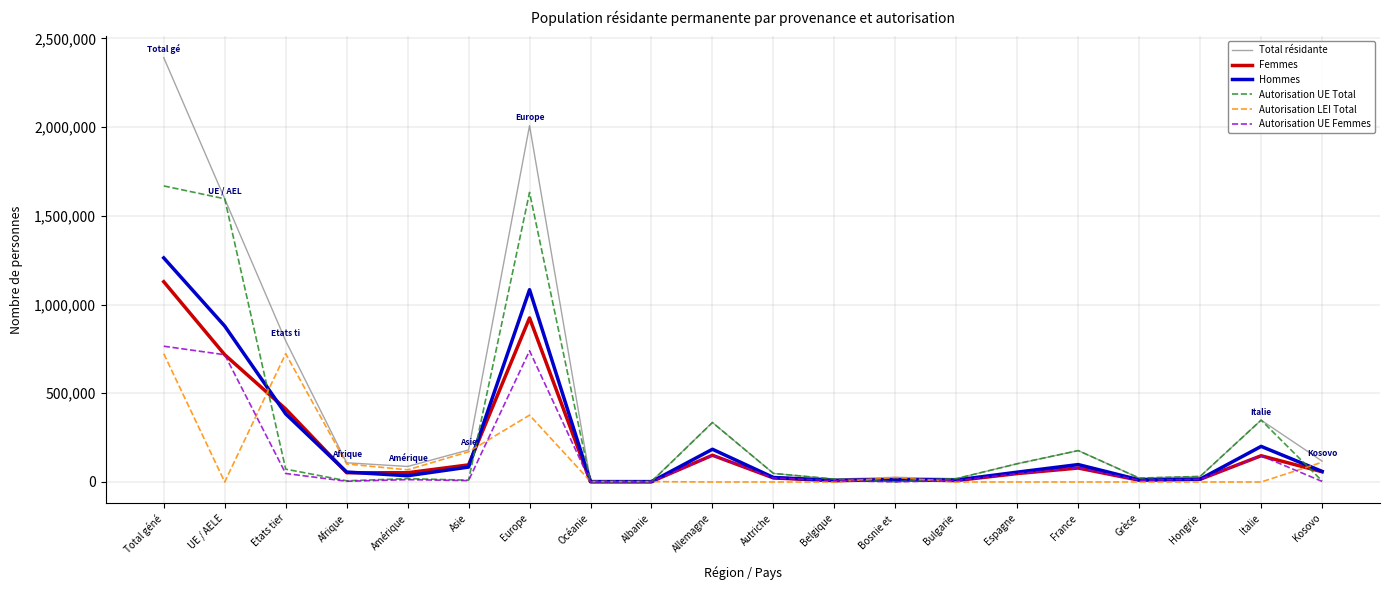

Count the number of data series in this chart.

6